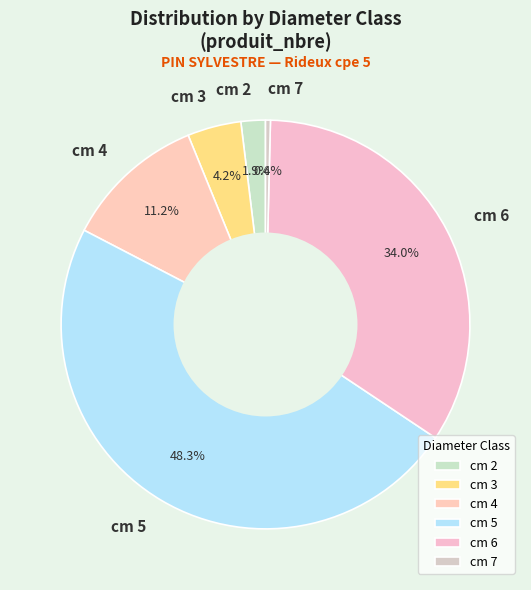

To the nearest percent, what is the combined percentage of cm 7 and cm 6?

34%